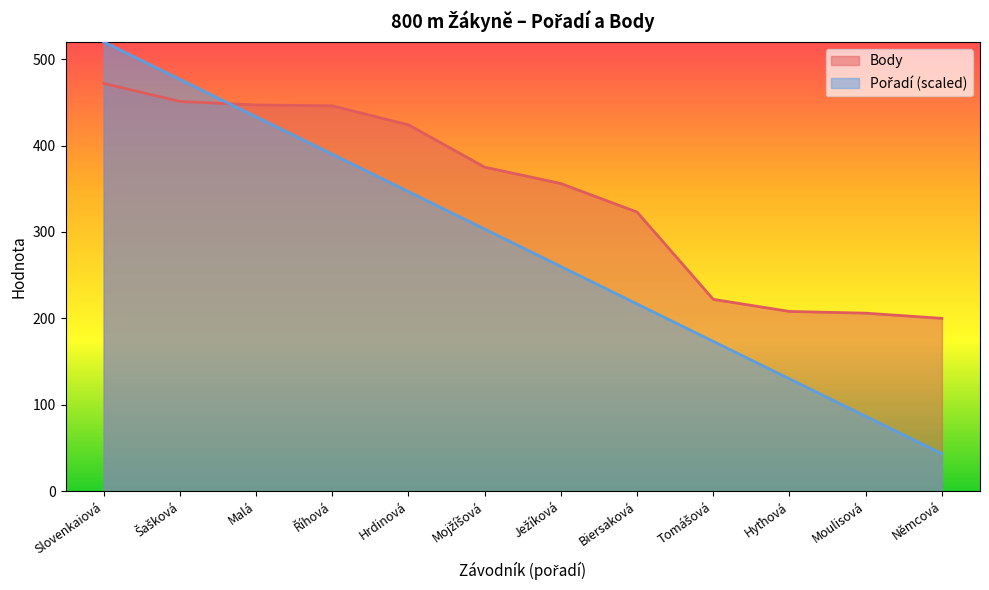

Which label corresponds to the smallest value in the chart?

Němcová